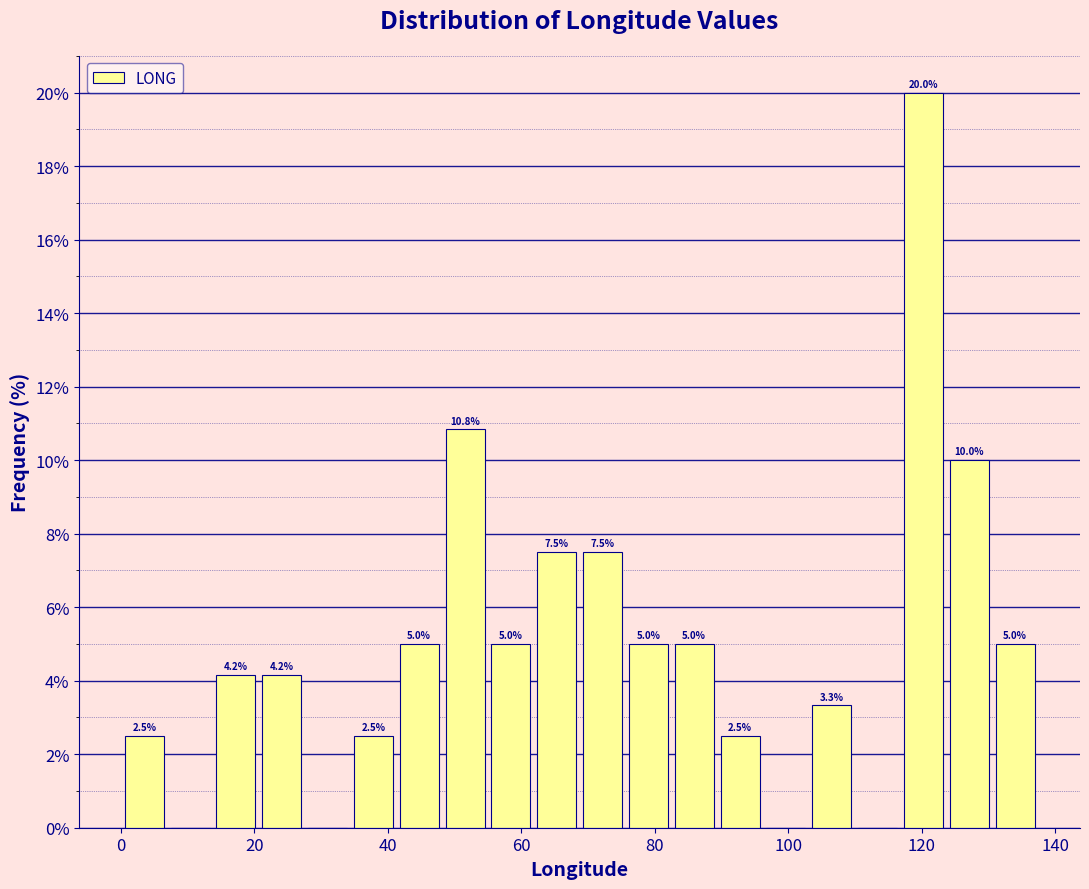

Read against the x-axis, roughly where is the centre of the tallest bar?

120